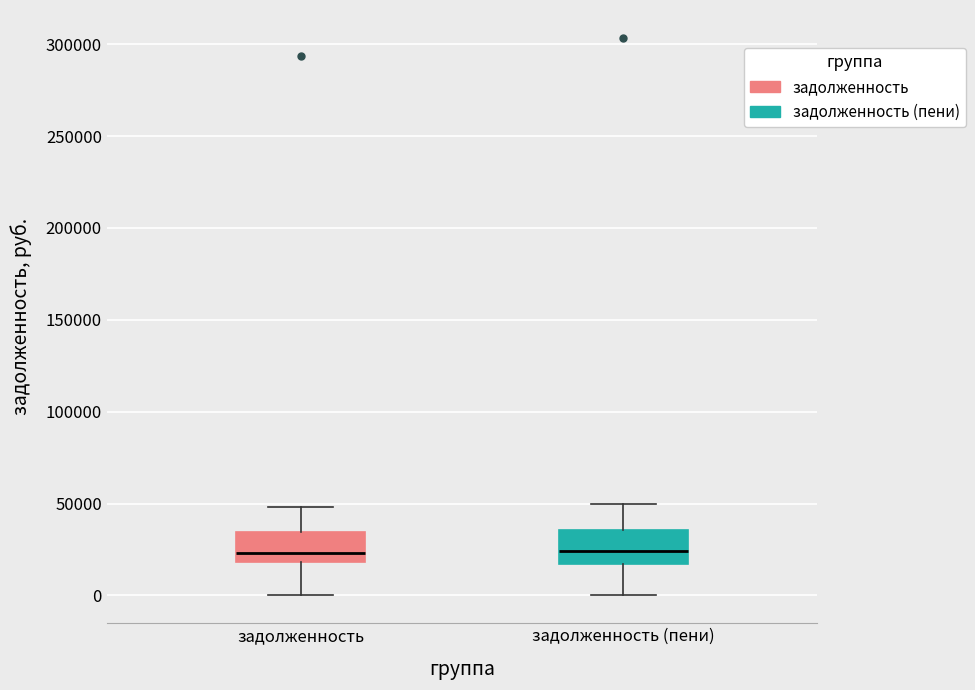

Reading left to right, transcribe this box plot: for each box, give where its median line is, the range the box spans, and where its two whiskers end, as read against the y-axis. The values are not printed on the chart, so give them approximately, as read against the axis.

задолженность: median 25000, box 20000 to 35000, whiskers 0 to 50000
задолженность (пени): median 25000, box 15000 to 35000, whiskers 0 to 50000